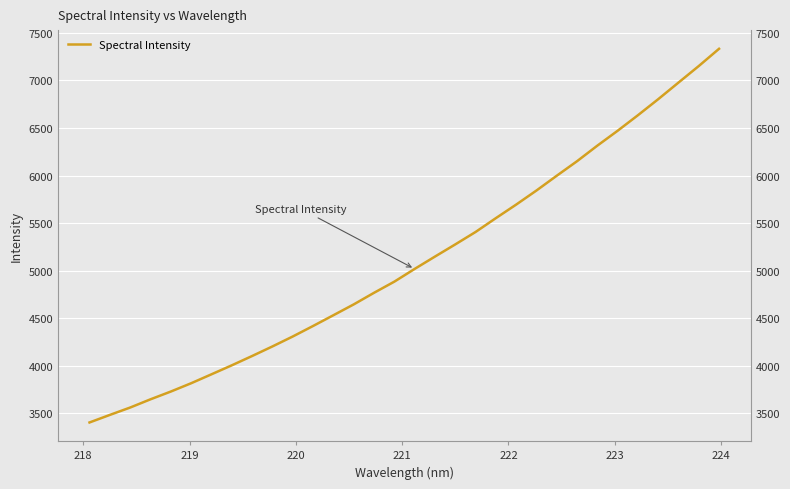

What is the difference between the maximum and second lowest values?

3848.4